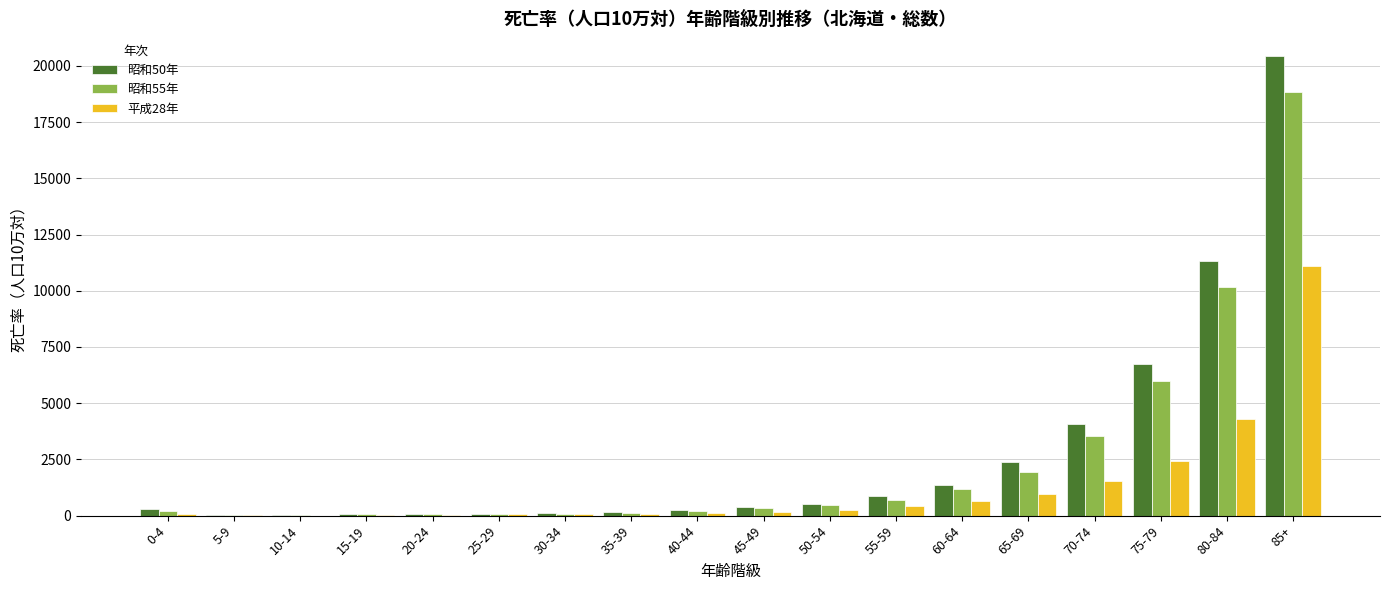

What is the maximum value for 昭和50年?

20426.1